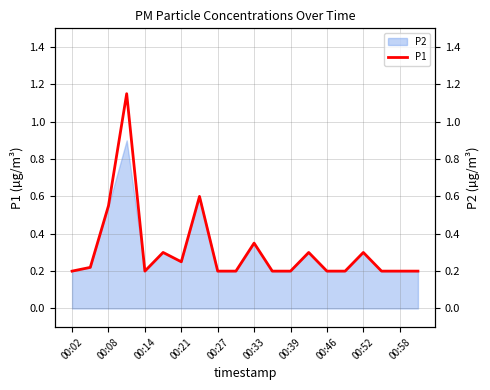

What is the smallest value displayed?

0.2